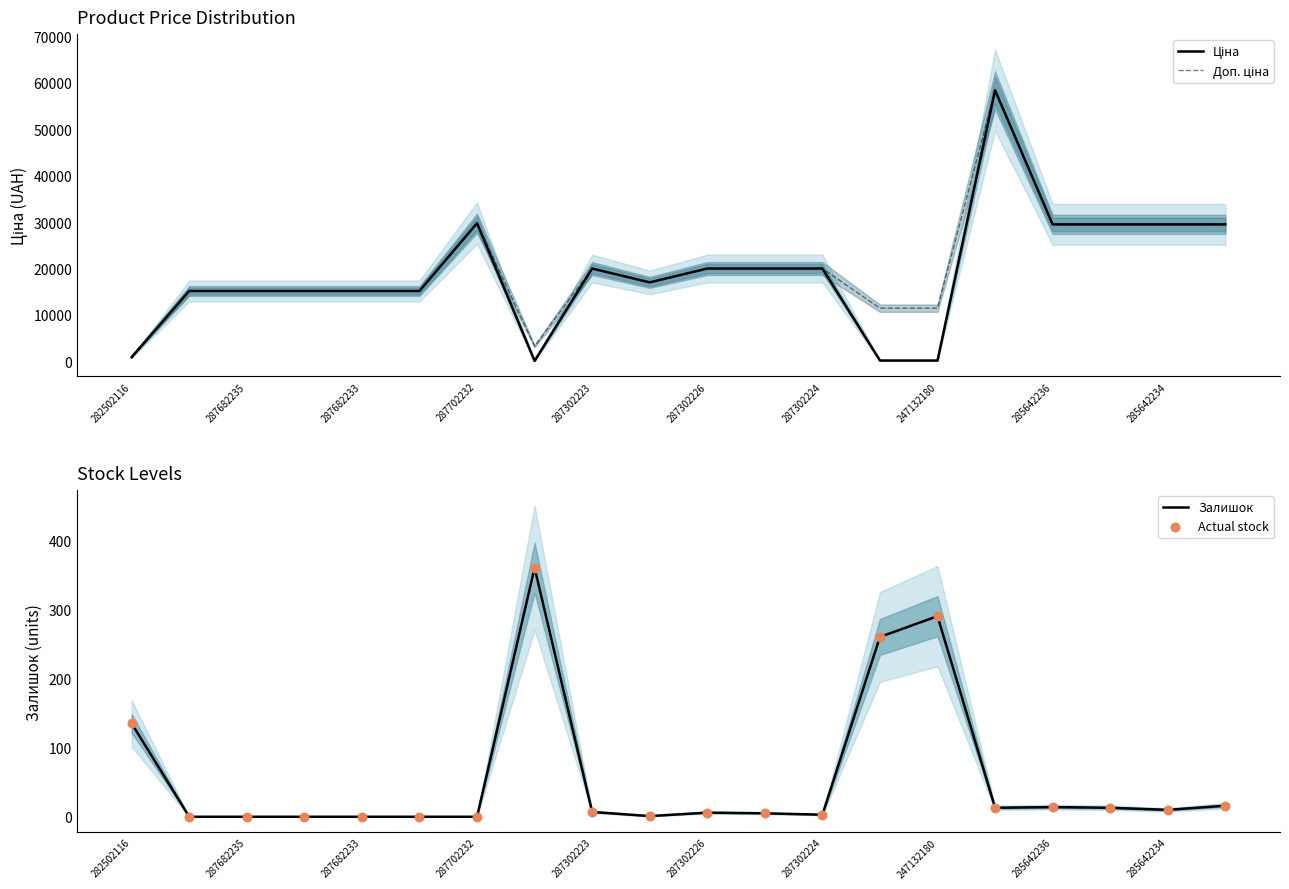

Which series has the widest spread of Y values?

Ціна